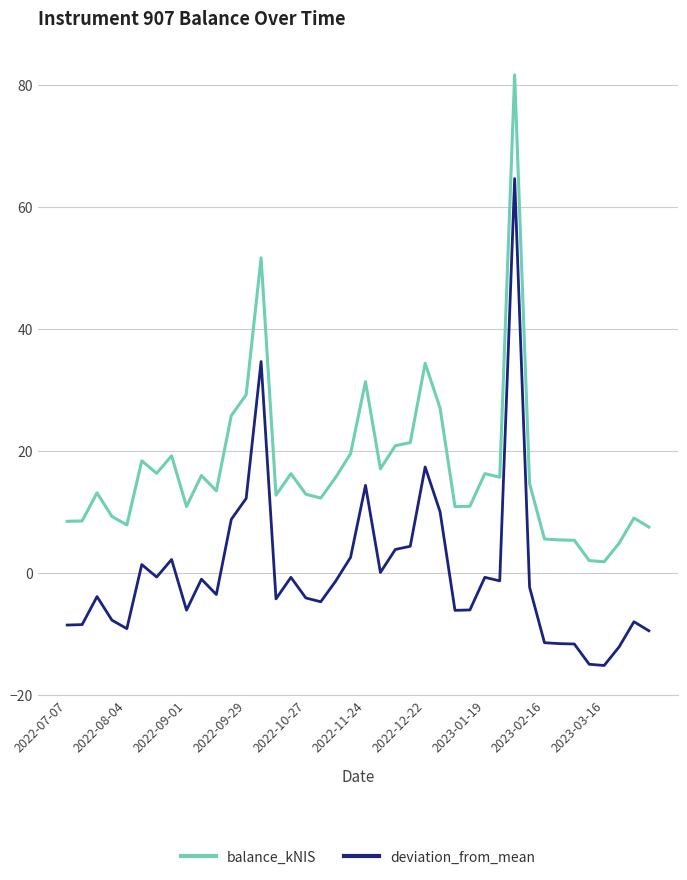

True or false: balance_kNIS and deviation_from_mean intersect in this chart.

False